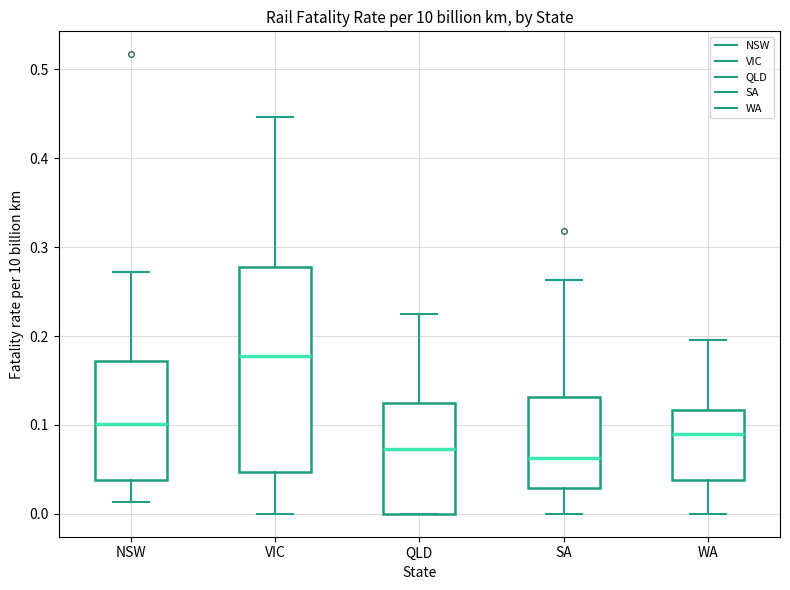

Reading left to right, read every box against the y-axis: the position of its median line, the range the box covers, and the ends of its whiskers. The values are not printed on the chart, so give them approximately, as read against the axis.

NSW: median 0.10, box 0.04 to 0.17, whiskers 0.01 to 0.27
VIC: median 0.18, box 0.05 to 0.28, whiskers 0.00 to 0.45
QLD: median 0.07, box 0.00 to 0.12, whiskers 0.00 to 0.22
SA: median 0.06, box 0.03 to 0.13, whiskers 0.00 to 0.26
WA: median 0.09, box 0.04 to 0.12, whiskers 0.00 to 0.20